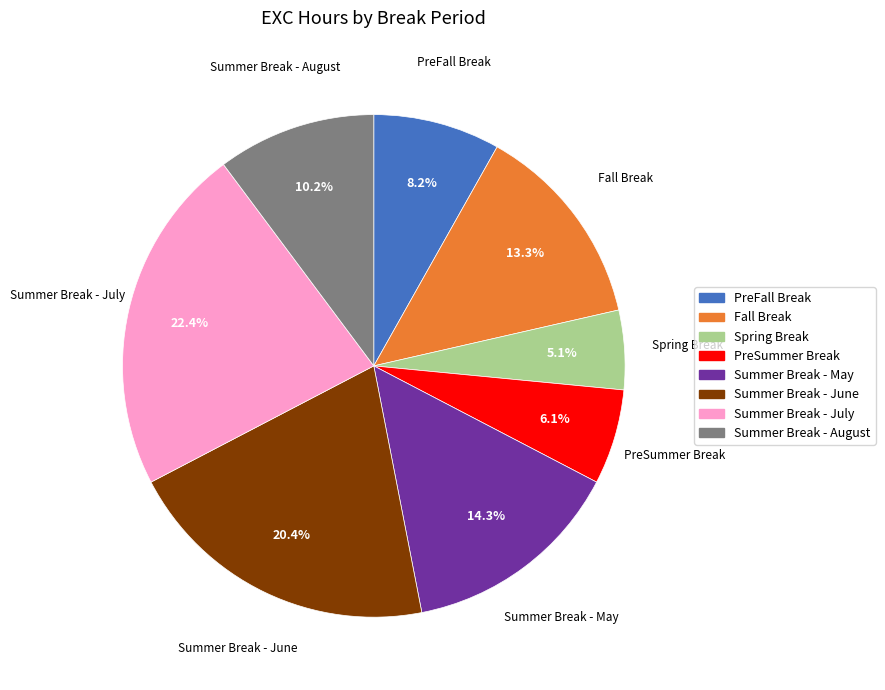

Which has a higher value, PreSummer Break or Summer Break - August?

Summer Break - August